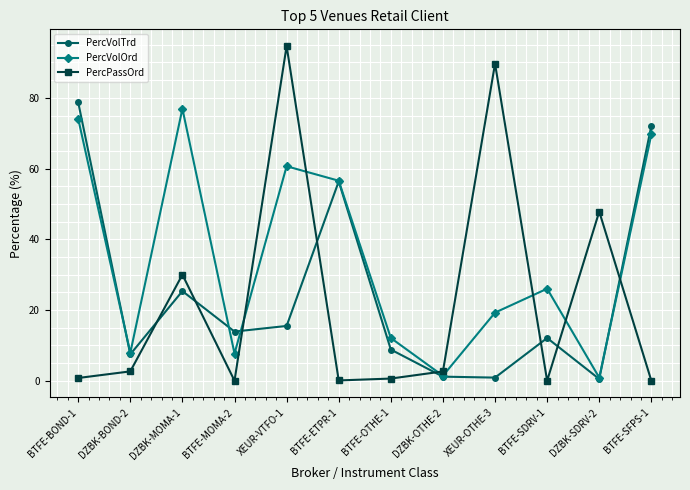

In PercVolTrd, how many points are lower than both neighbors (excluding endpoints)?

4